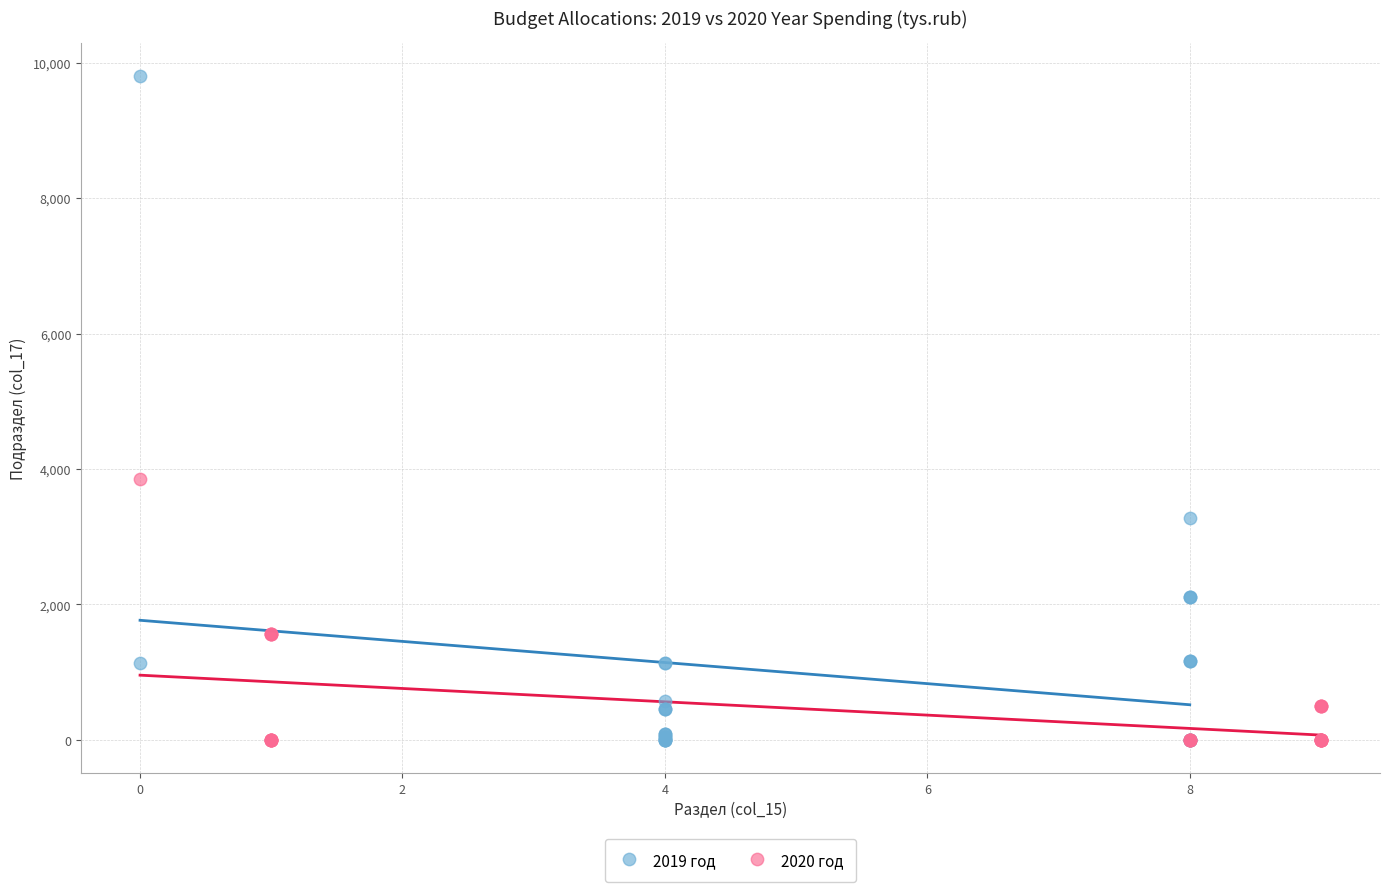

Which series has the largest Y range (max minus min)?

2019 год